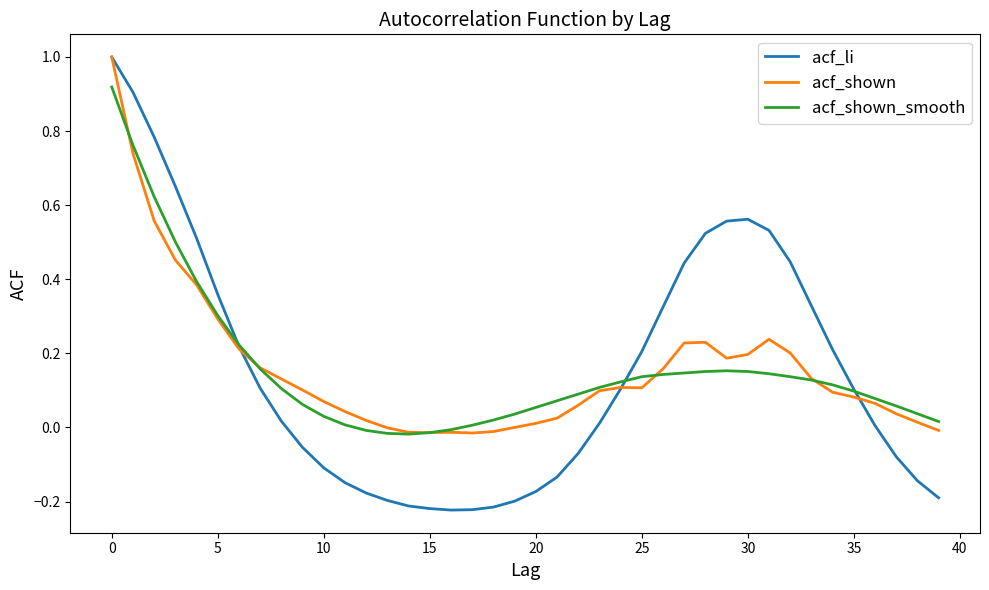

What is the greatest value displayed?

1.0